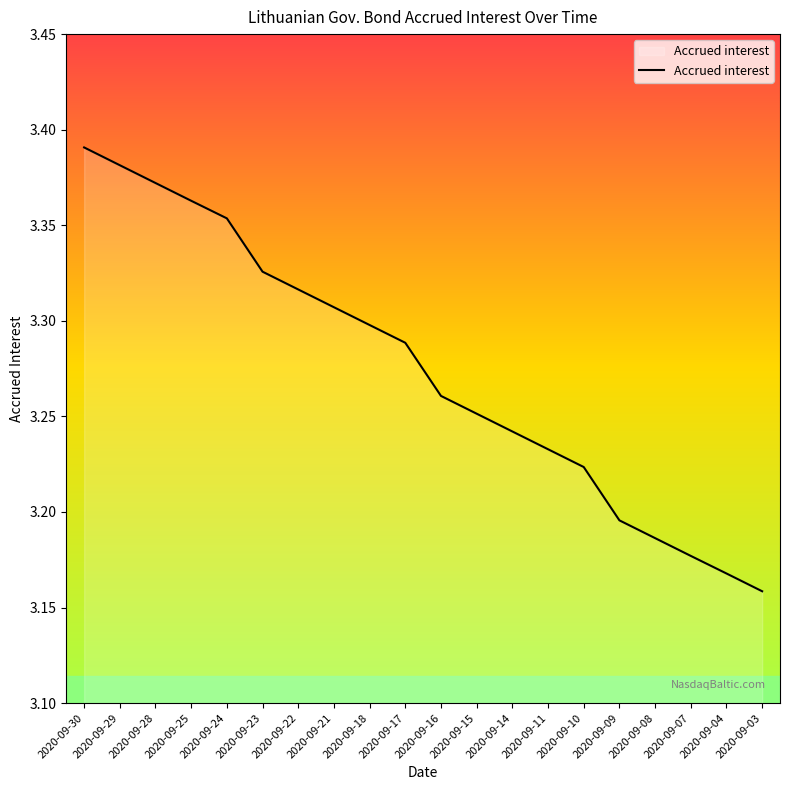

How many lines are shown in the chart?

1